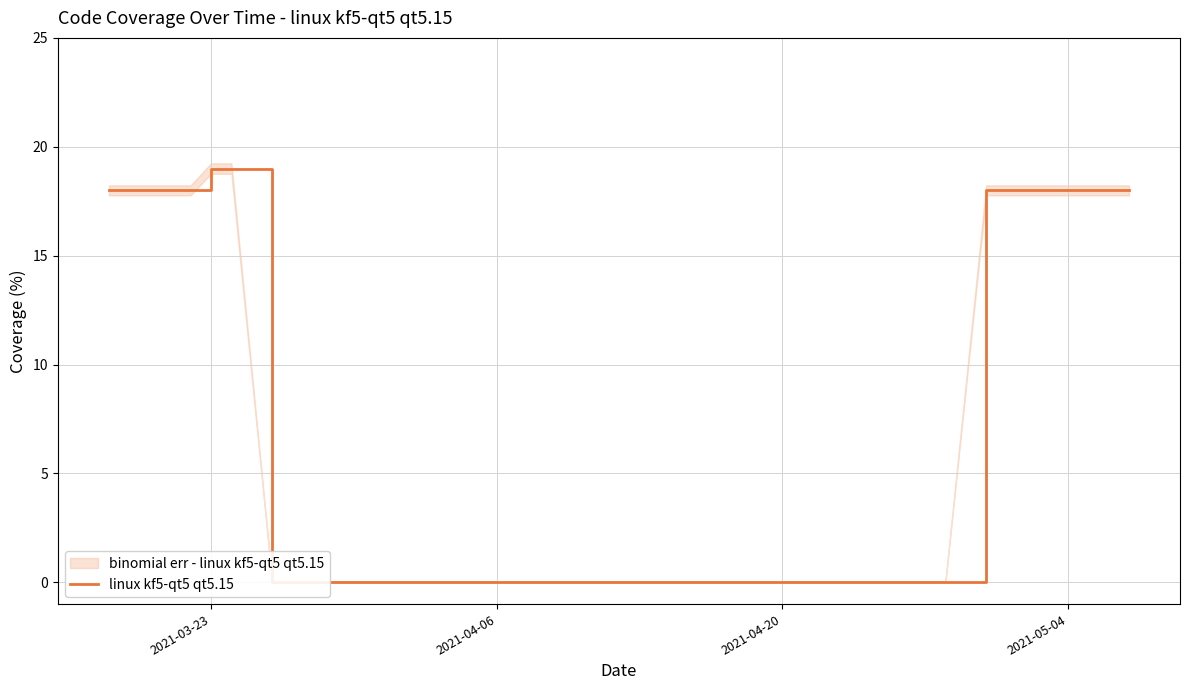

How many categories are shown in the chart?

40